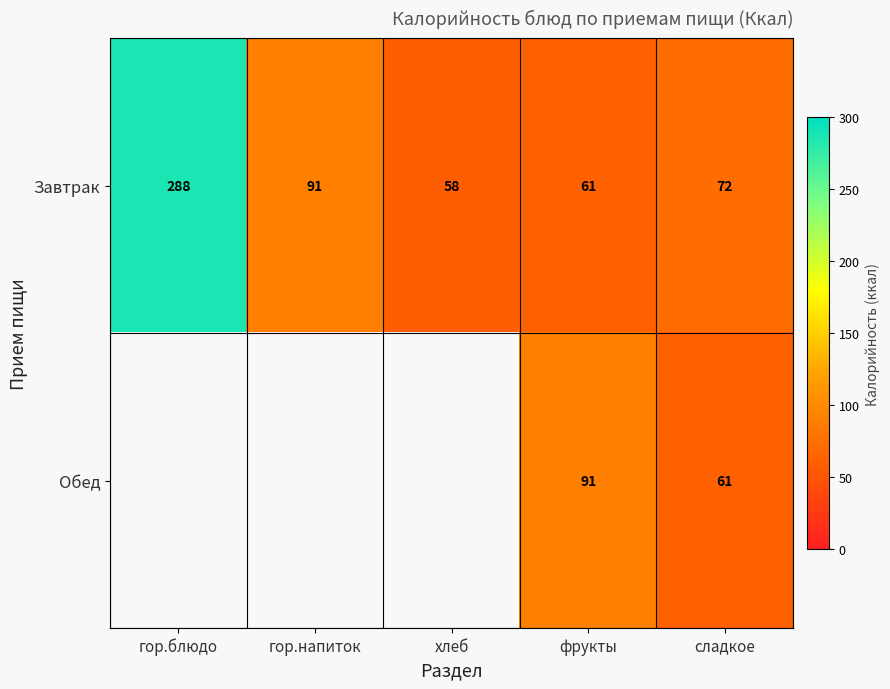

What is the sum of all Завтрак values?

570